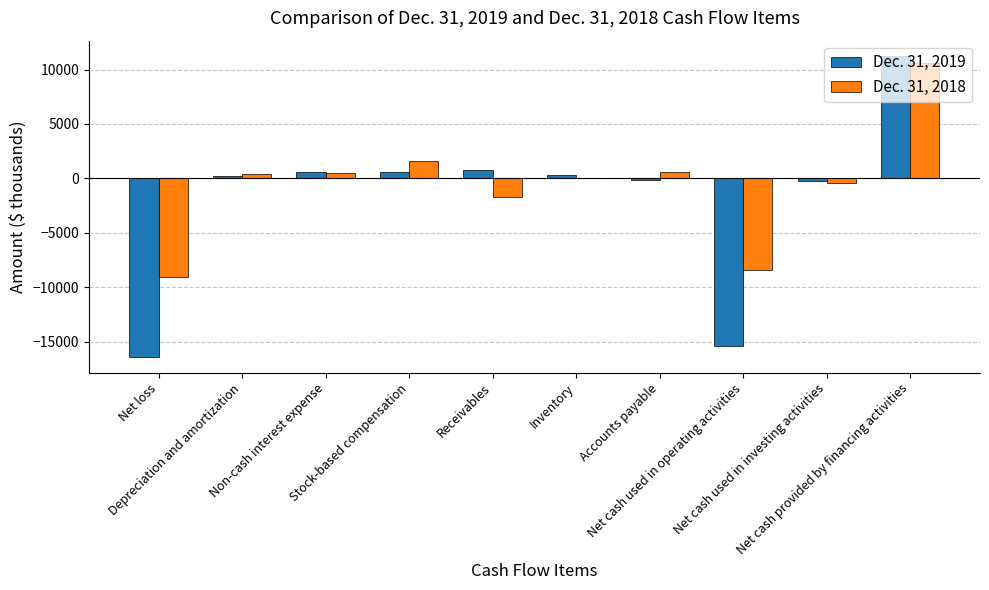

Count the number of categories in the chart.

10